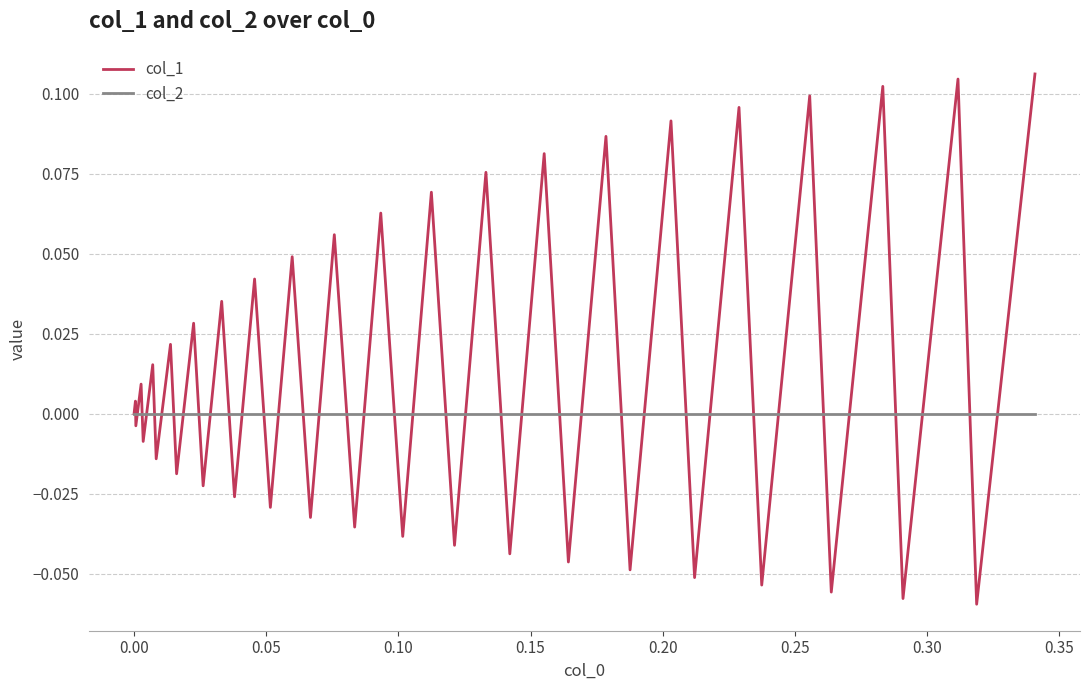

Which series has the largest range (max minus min)?

col_1